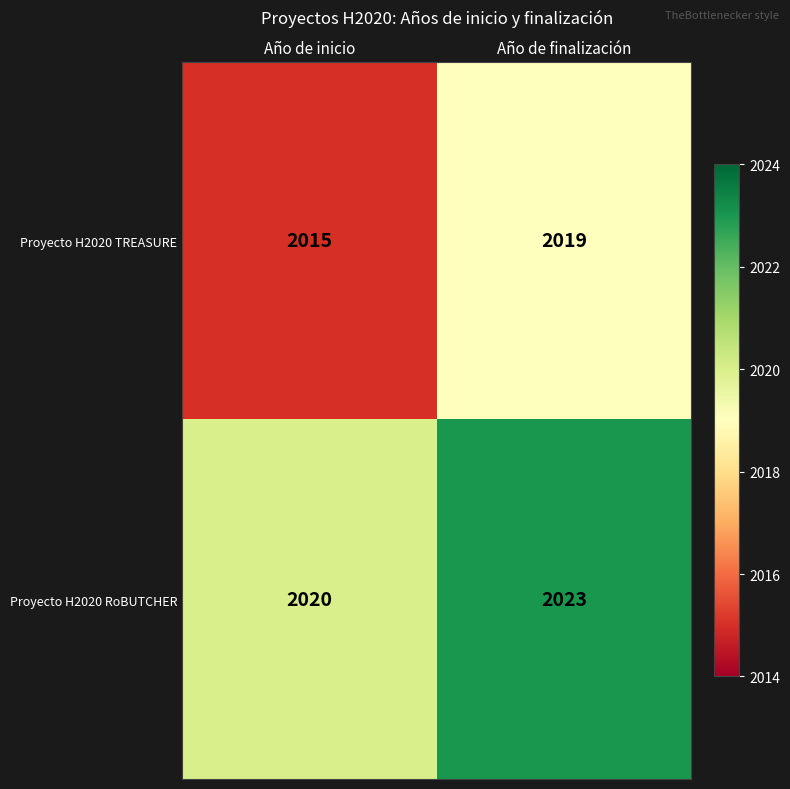

Is it true that Proyecto H2020 TREASURE equals 2019 at Año de finalización?

True